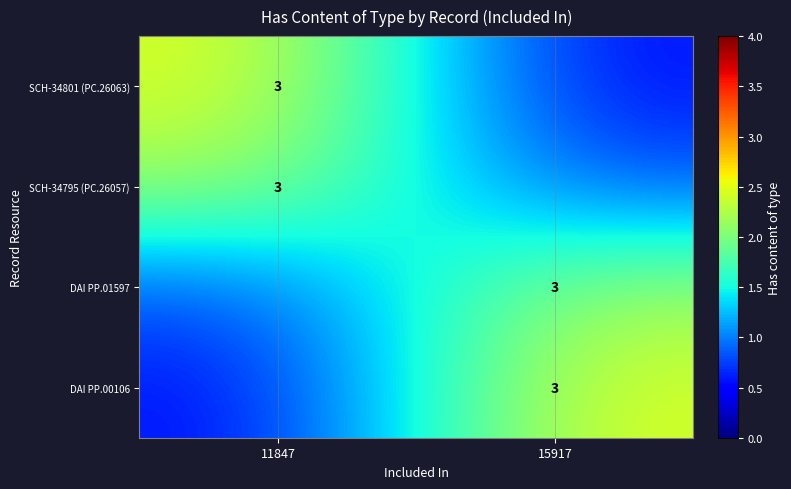

How many categories are shown in the chart?

2